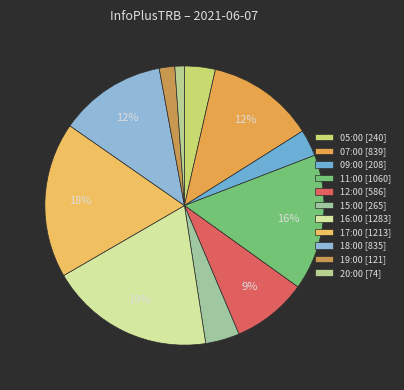

What is the total percentage of 20:00 [74] and 09:00 [208]?

4.2%